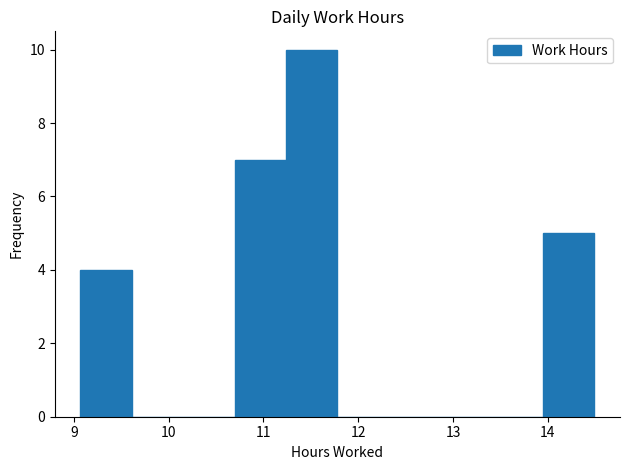

How tall is the bar that spans 10.7 to 11.2 on the x-axis? Neither the bar edges nor the heights are printed on the chart, so give them approximately, as read against the axes.

7